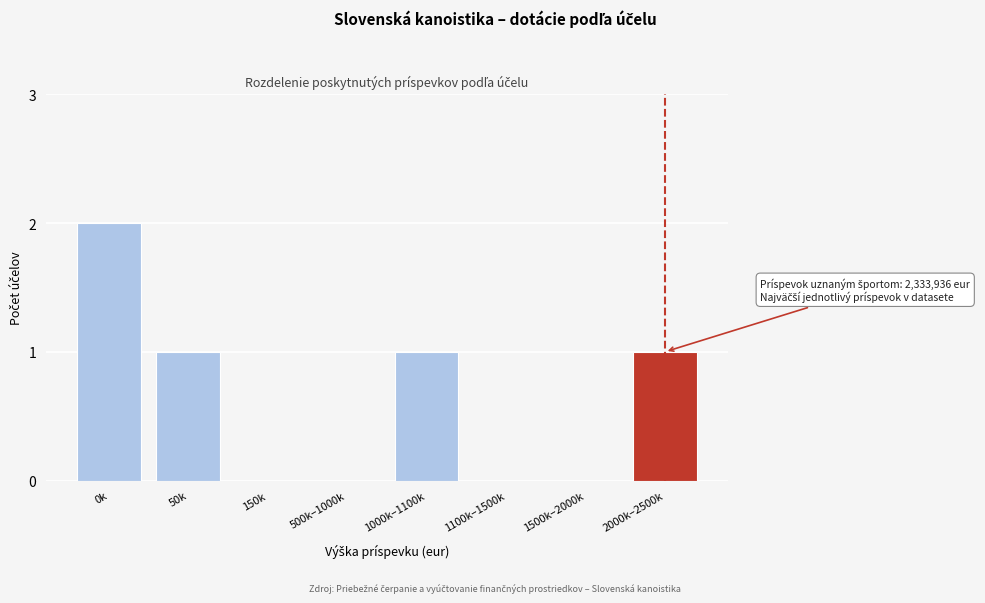

Reading left to right, extract all data points from this chart.

0k=2	50k=1	150k=0	500k–1000k=0	1000k–1100k=1	1100k–1500k=0	1500k–2000k=0	2000k–2500k=1